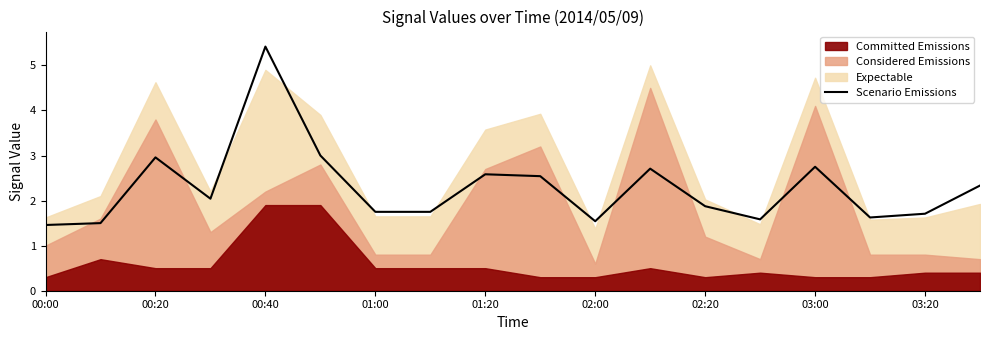

Which category has the highest value in the Scenario Emissions series?

00:40